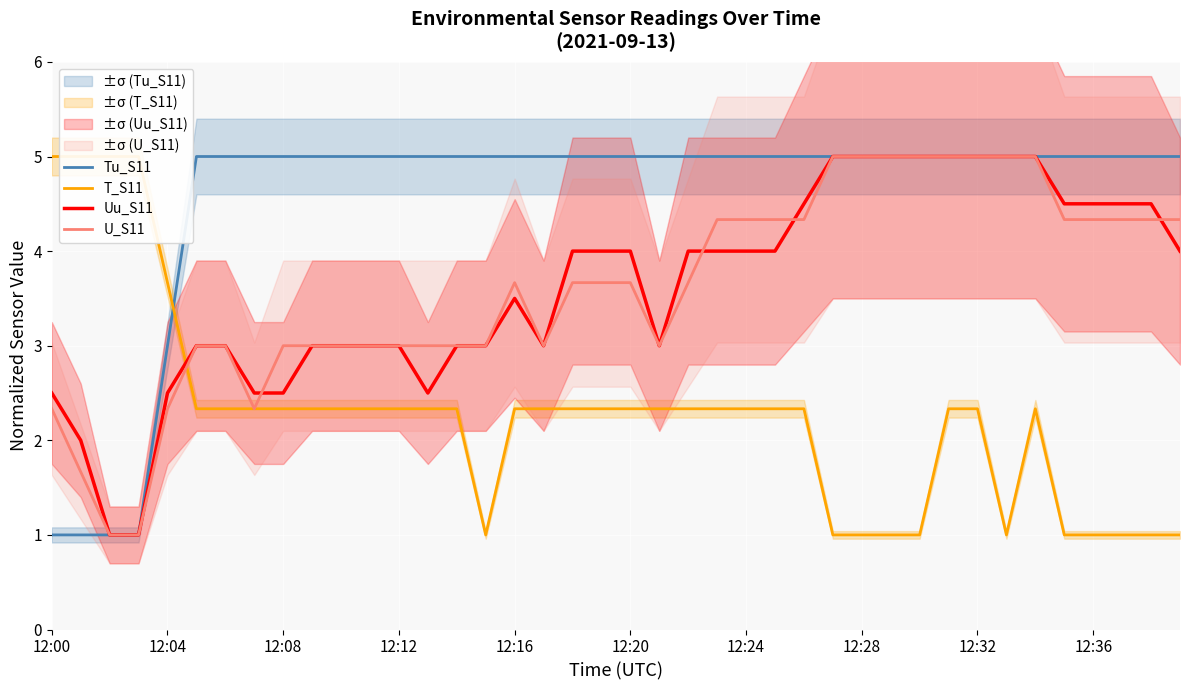

The value of Tu_S11 at 12:16 is 8.9. True or false?

False